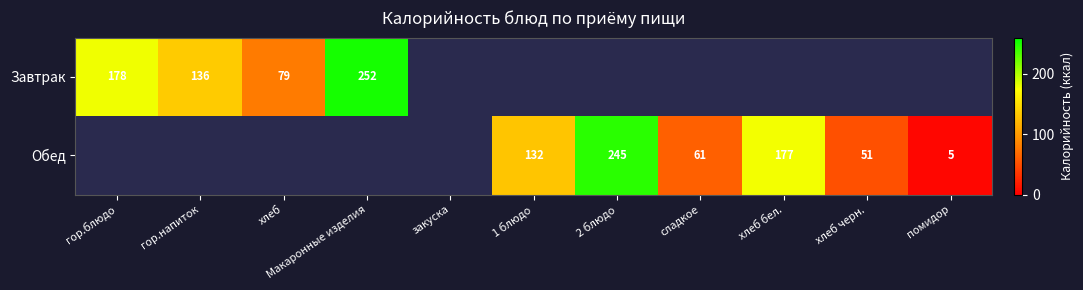

Is it true that Завтрак equals 136 at гор.напиток?

True